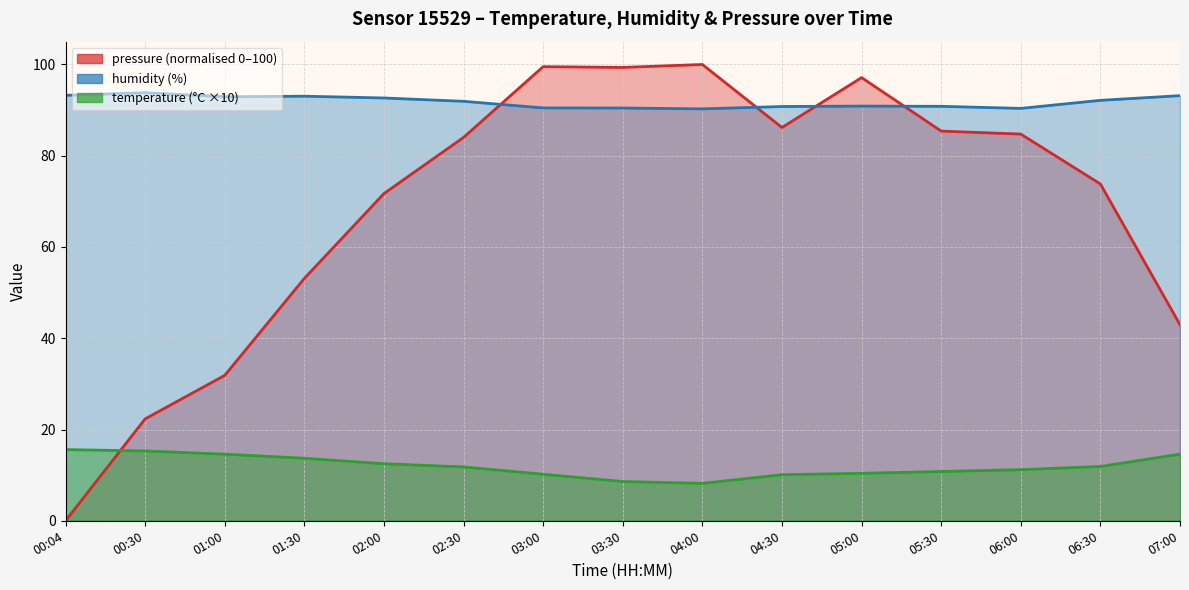

True or false: pressure_norm has a value of 106.2 at 02:00.

False